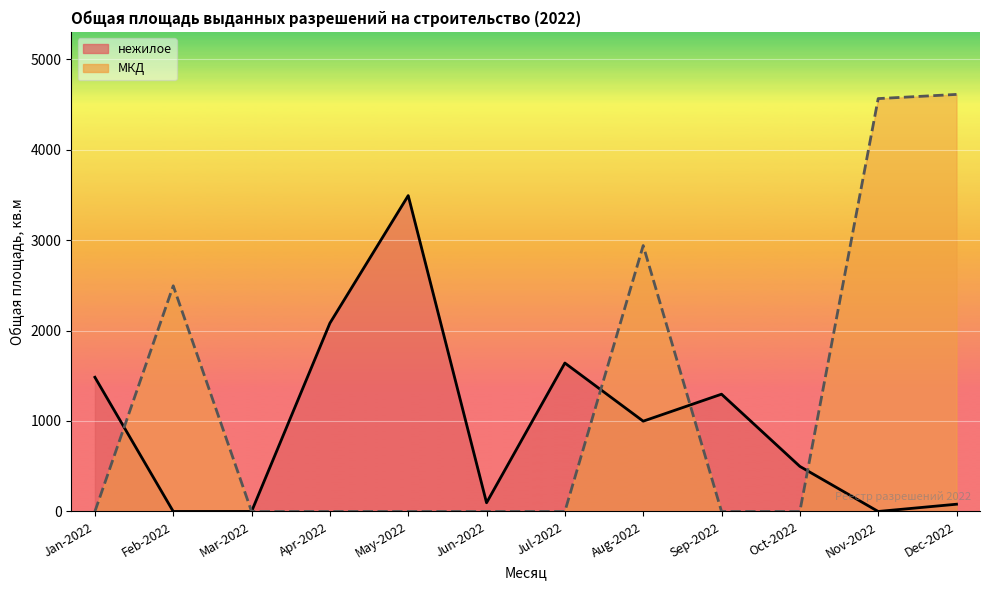

In нежилое, how many points are higher than both neighbors (excluding endpoints)?

3